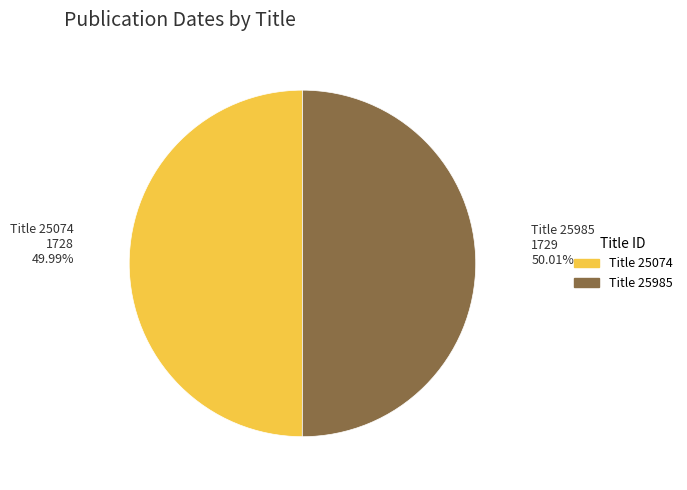

Is there any slice that represents more than half of the pie?

Yes